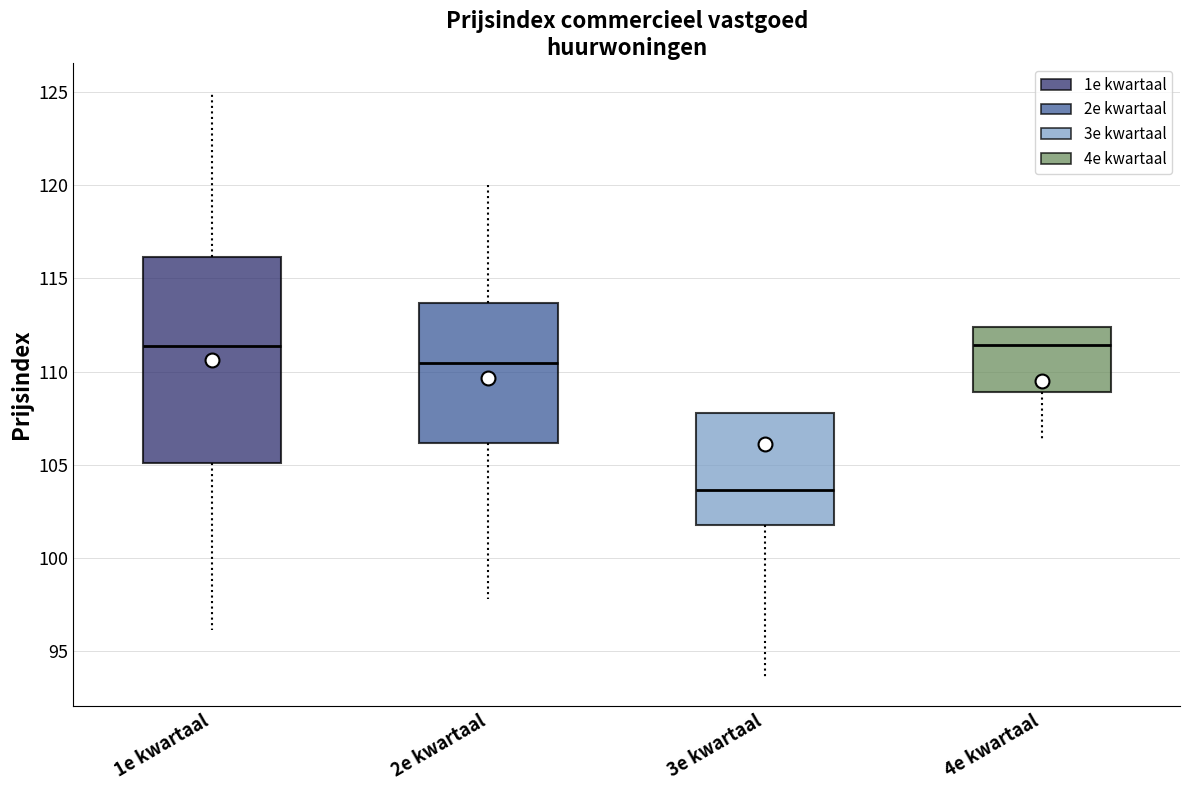

Comparing the boxes themselves (not the whiskers), which one is the tallest?

1e kwartaal